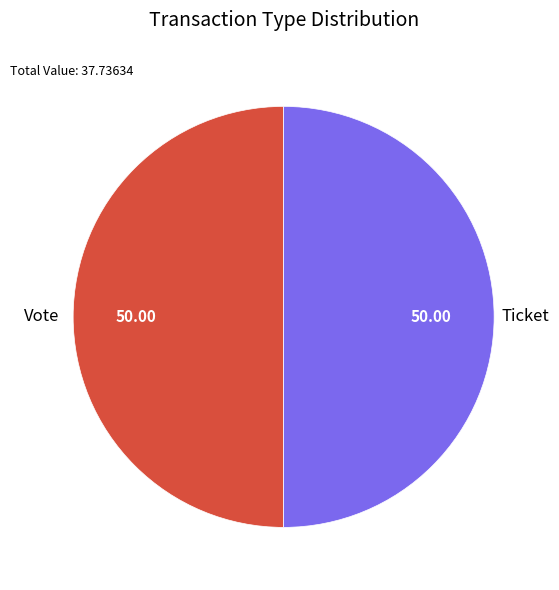

How many segments does this pie chart have?

2